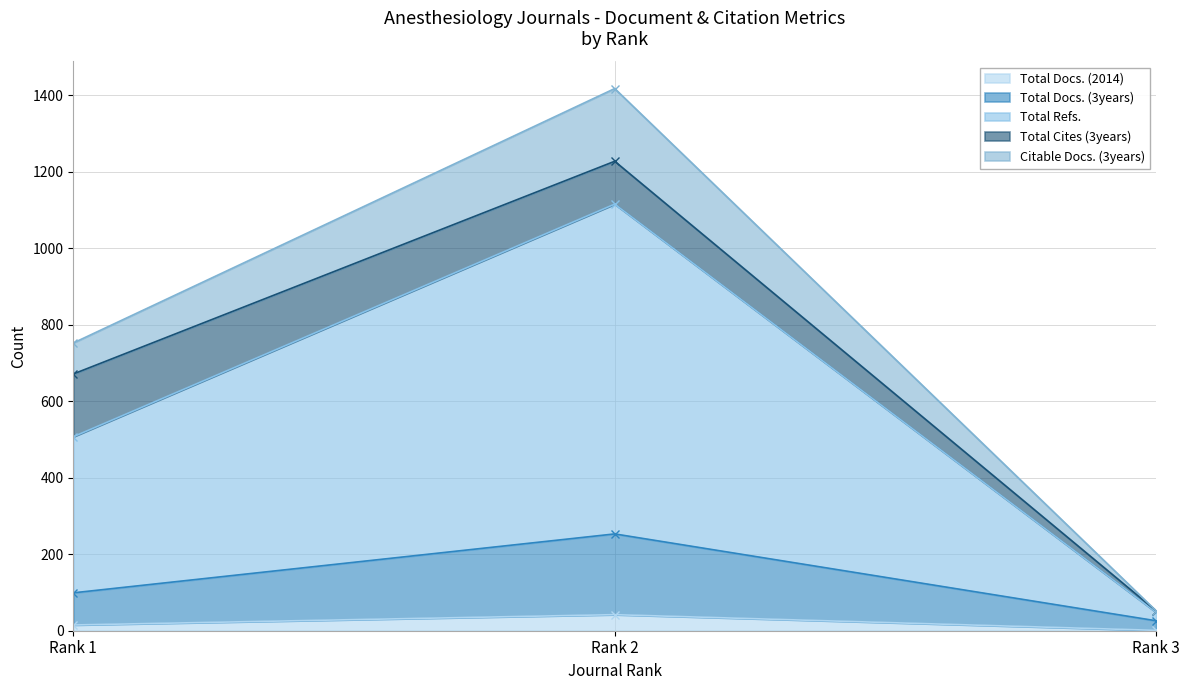

What is the highest value of the Total Docs. (2014) series?

42